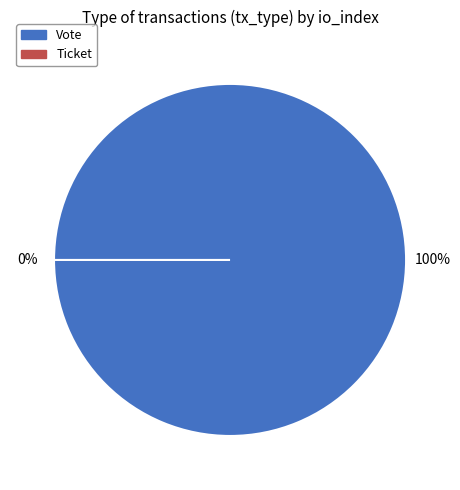

To the nearest percent, what percentage of the pie is Vote?

100%